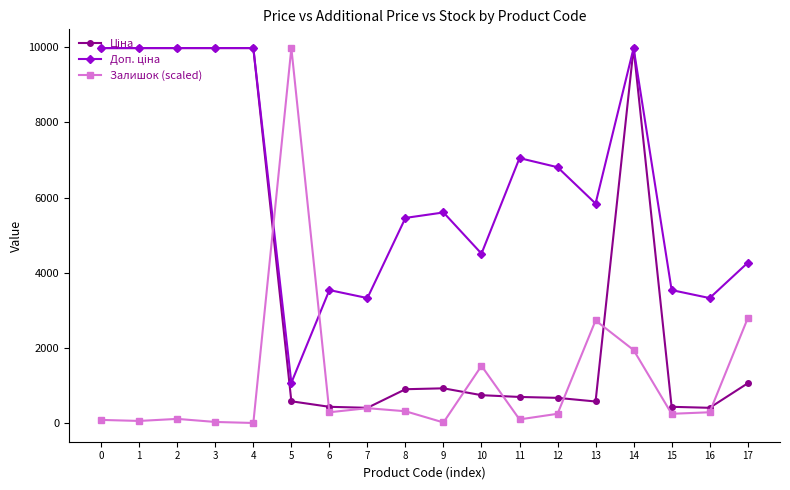

What is the total value across all series at 5?

11646.6